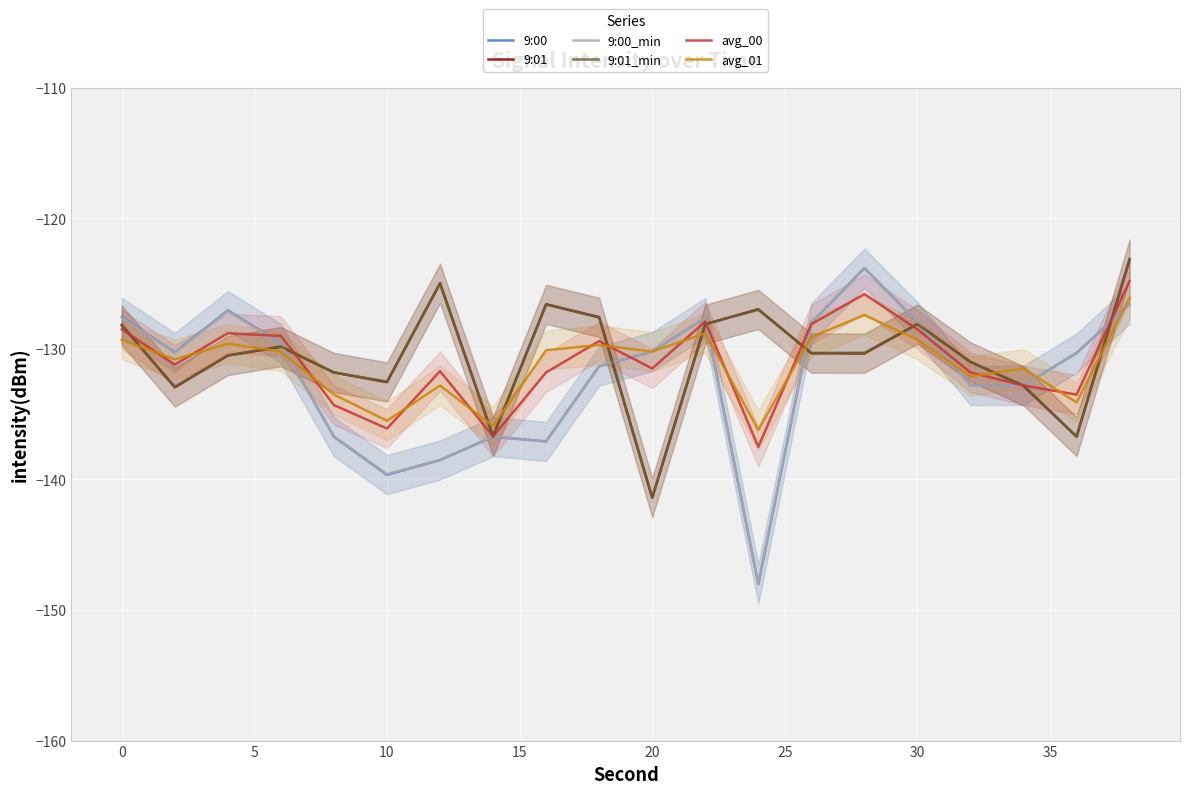

What is the maximum value for avg_01?

-126.1